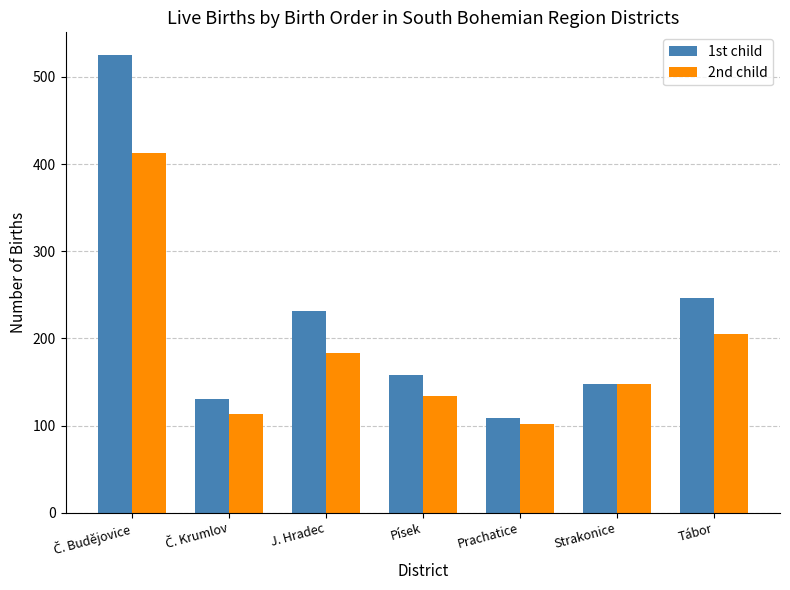

Read the 1st child value at Prachatice.

109